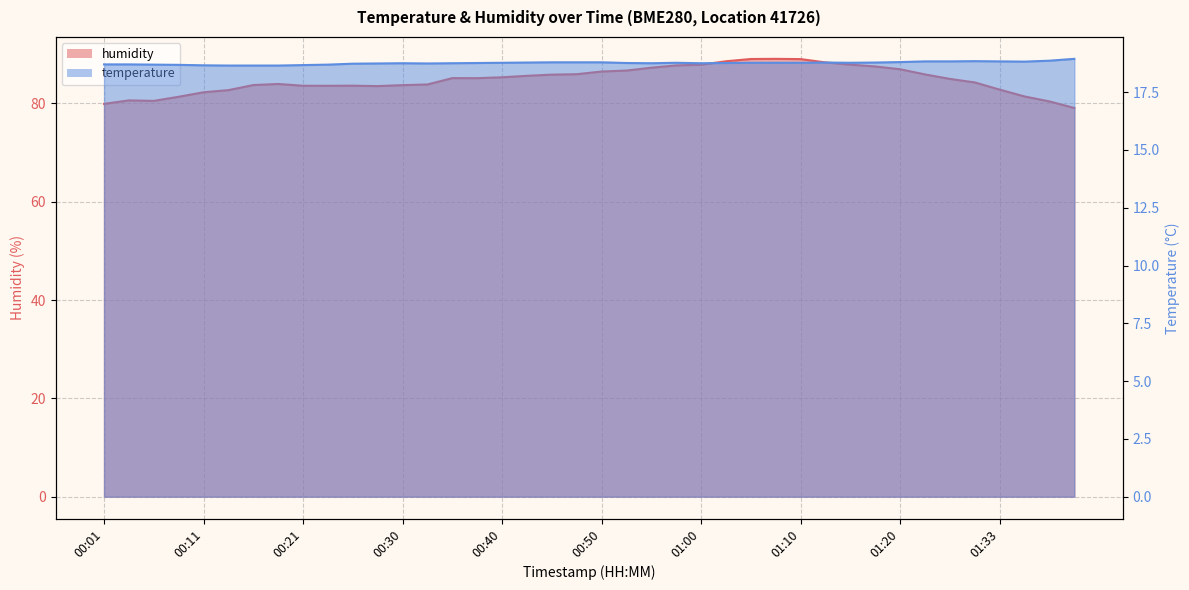

What is the label of the 6th point from the left?

00:13